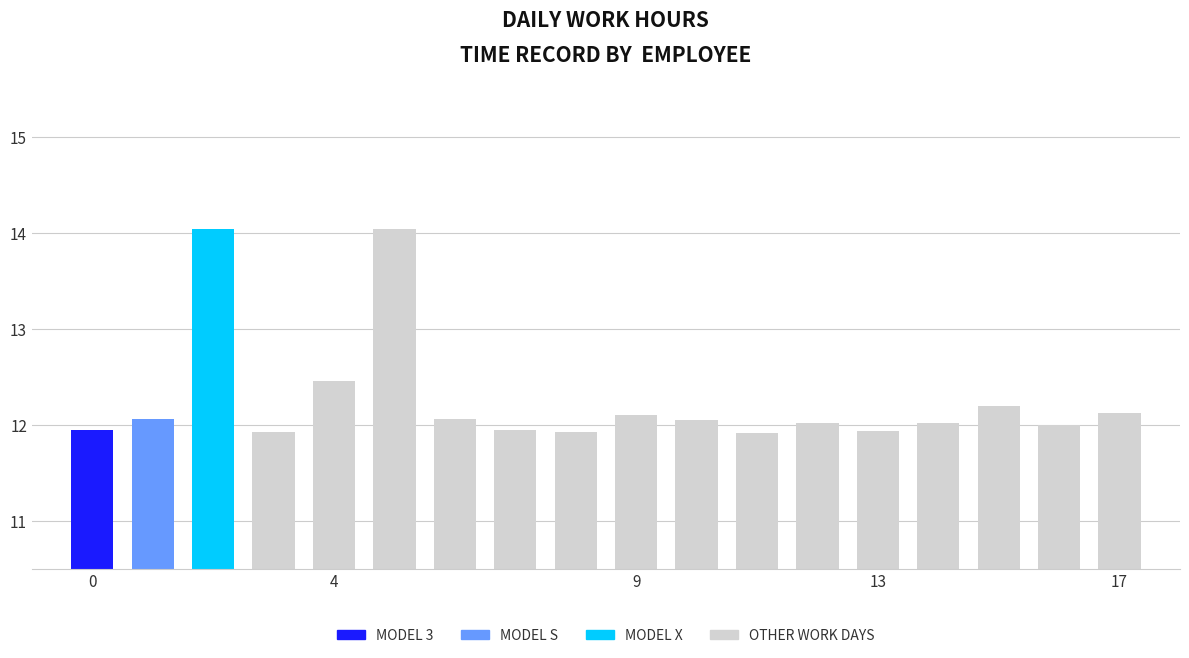

The chart shows a value of 11.9 at 13. True or false?

True